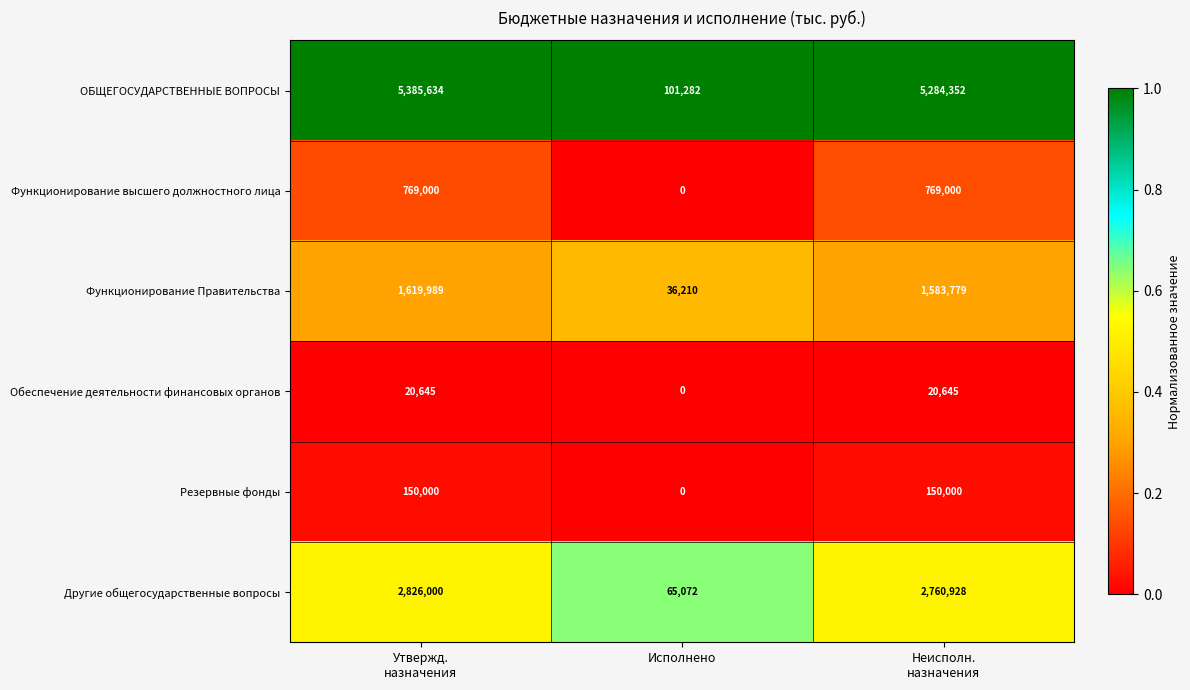

Reading left to right, transcribe all the data shown in this chart.

ОБЩЕГОСУДАРСТВЕННЫЕ ВОПРОСЫ: 5385634	101282	5284352
Функционирование высшего должностного лица: 769000	0	769000
Функционирование Правительства: 1619989	36210	1583779
Обеспечение деятельности финансовых органов: 20645	0	20645
Резервные фонды: 150000	0	150000
Другие общегосударственные вопросы: 2826000	65072	2760928